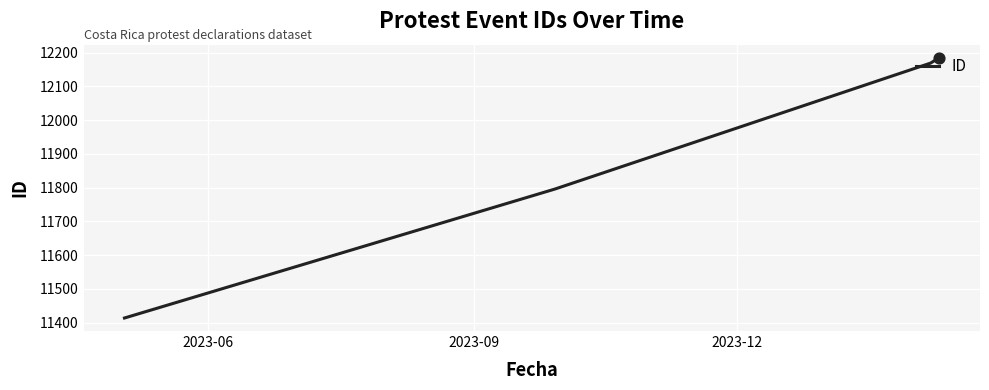

True or false: the data has more than 1 interior local peaks.

False